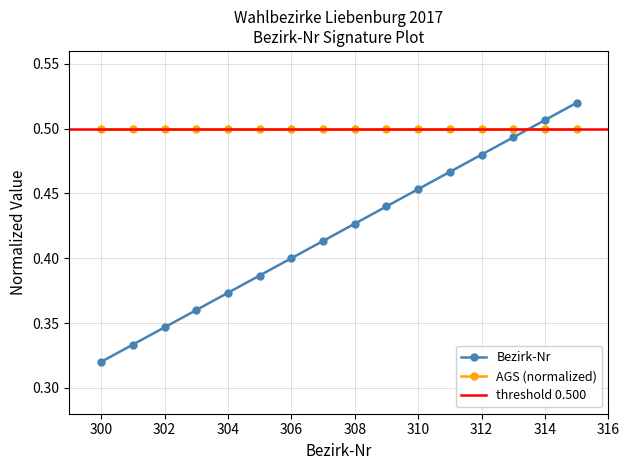

What is the smallest value displayed?

0.3